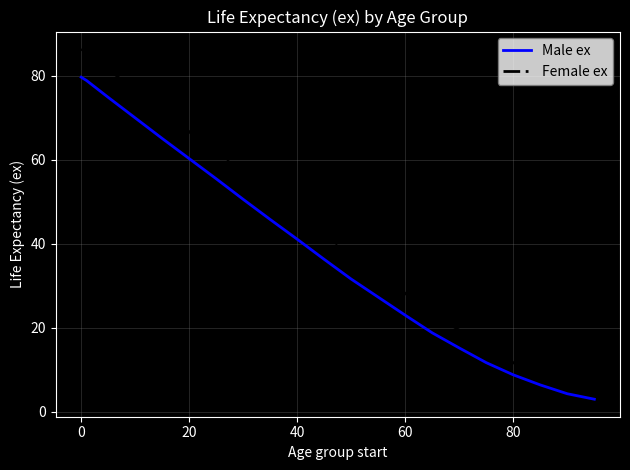

What is the difference between the maximum and minimum values in the Male ex series?

76.7